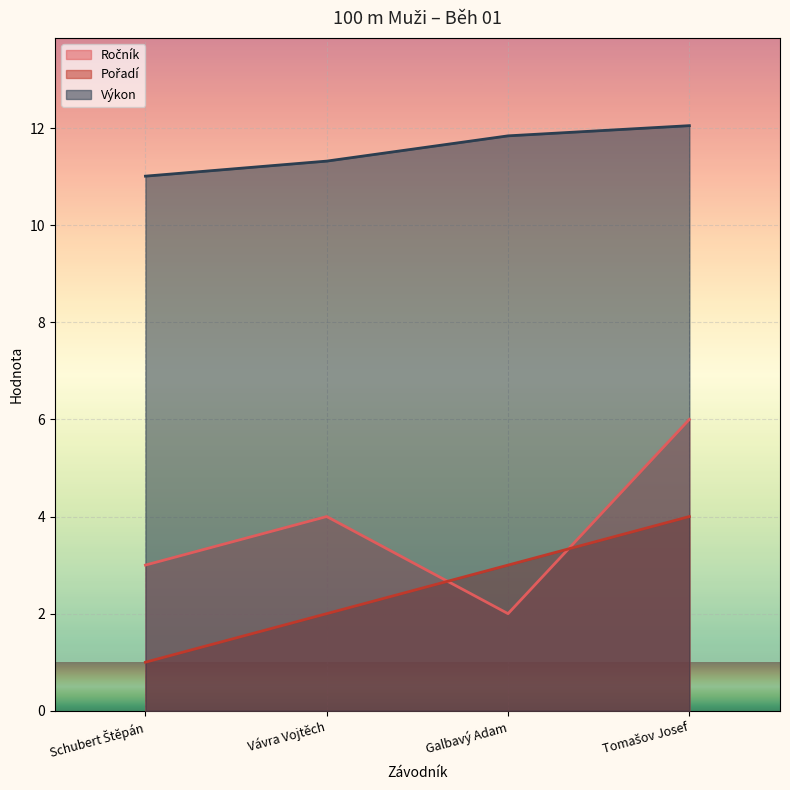

True or false: Výkon and Pořadí intersect in this chart.

False